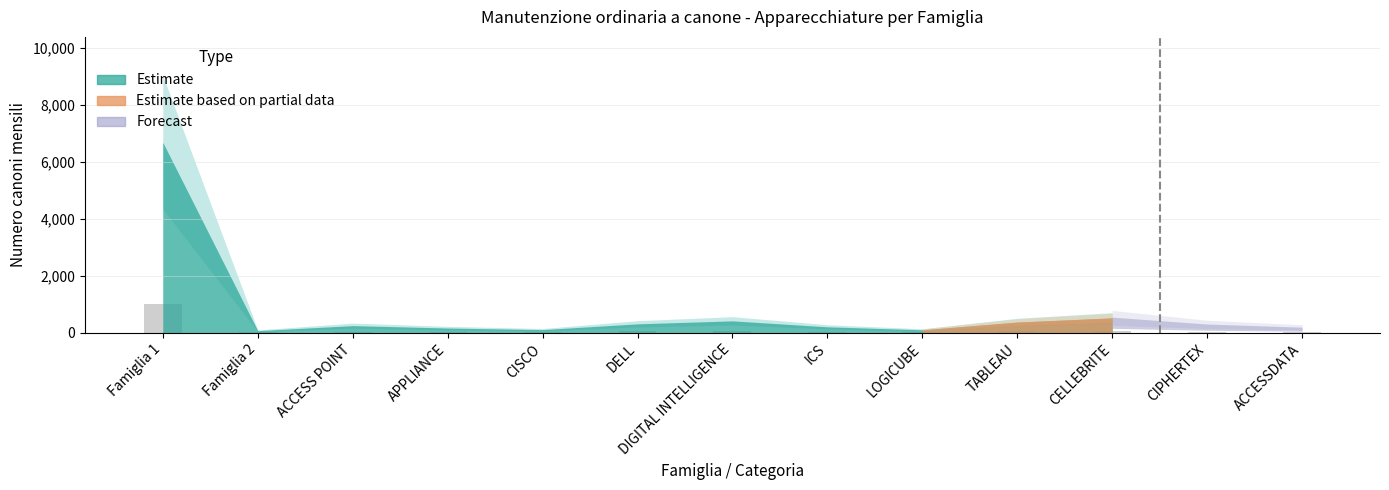

At which label is the value closest to 507?

CELLEBRITE